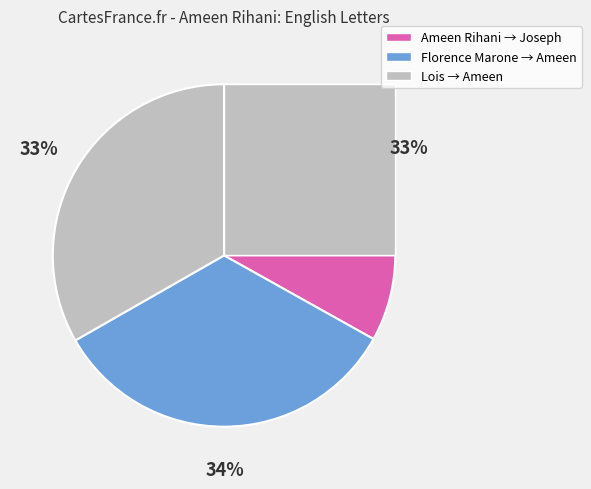

How many slices are in this pie chart?

3